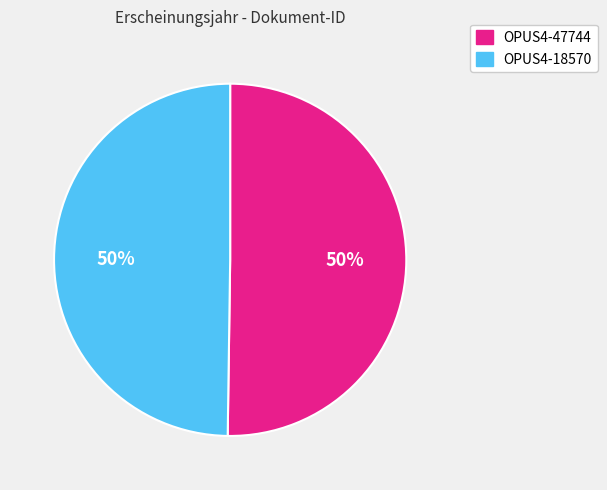

Approximately how many times larger is the value at OPUS4-18570 compared to OPUS4-47744?

1.0